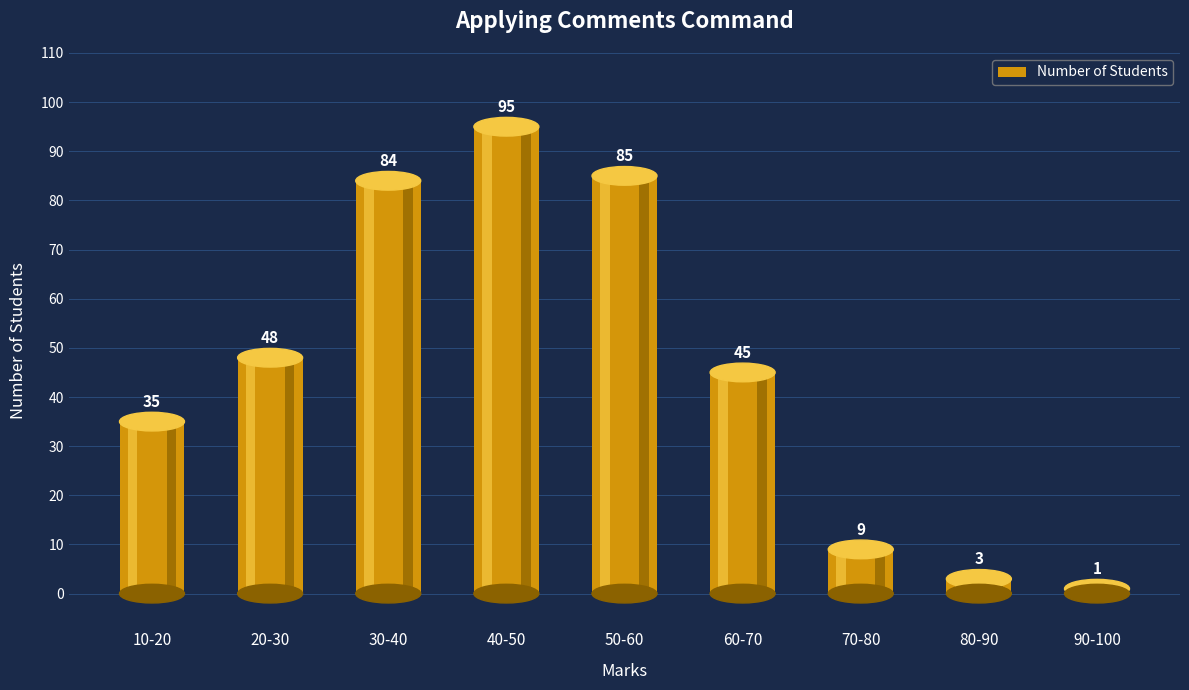

How many categories are shown in the chart?

9